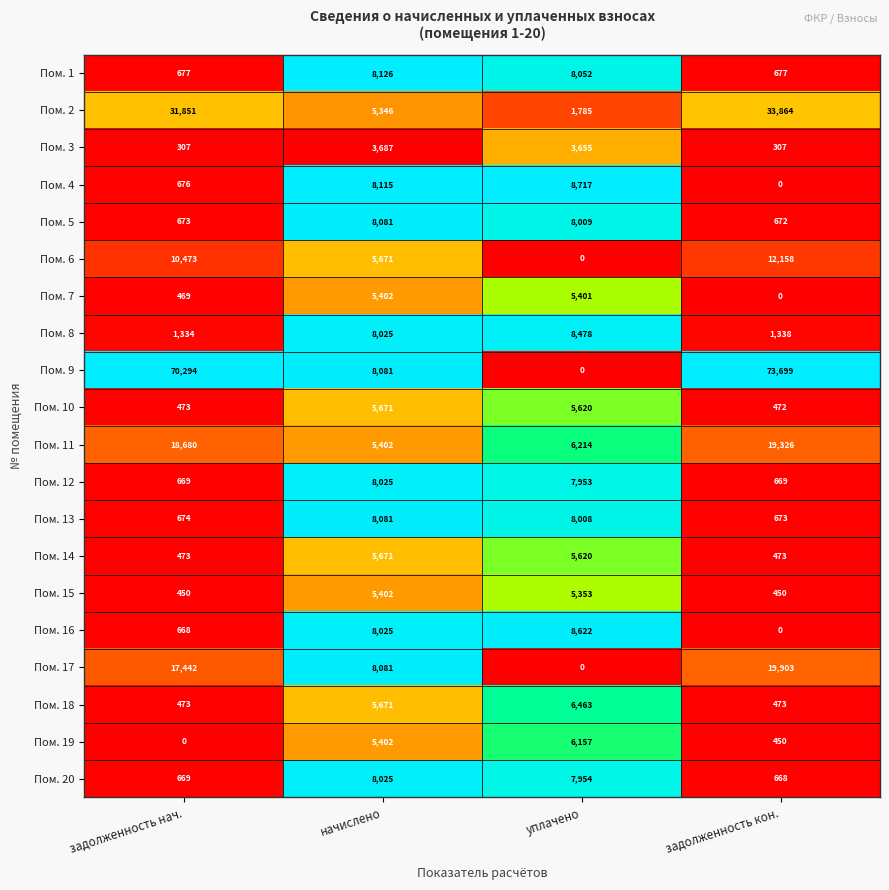

Which series has the largest range (max minus min)?

Пом. 9